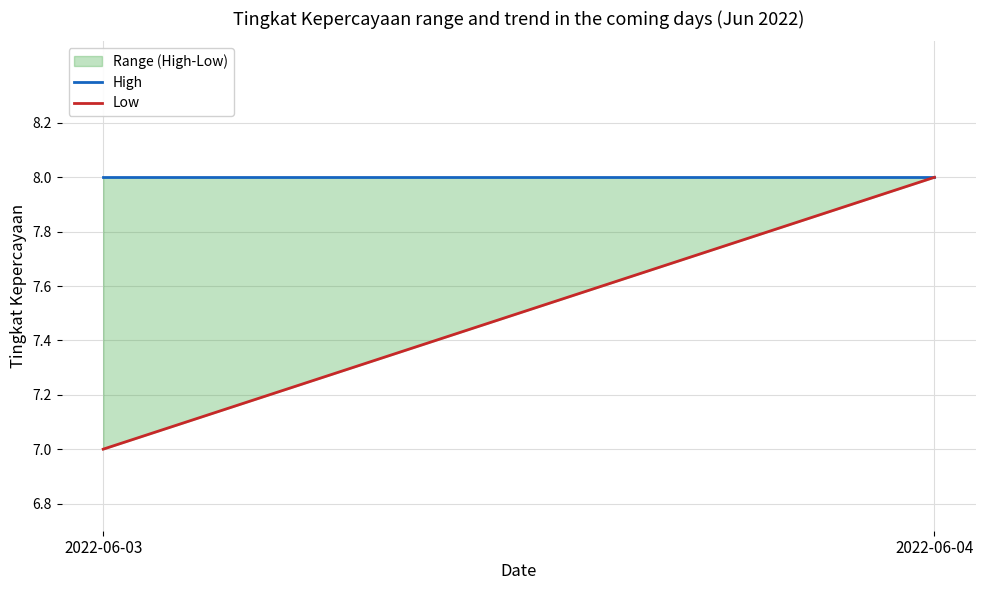

At which label is High closest to 8?

2022-06-03